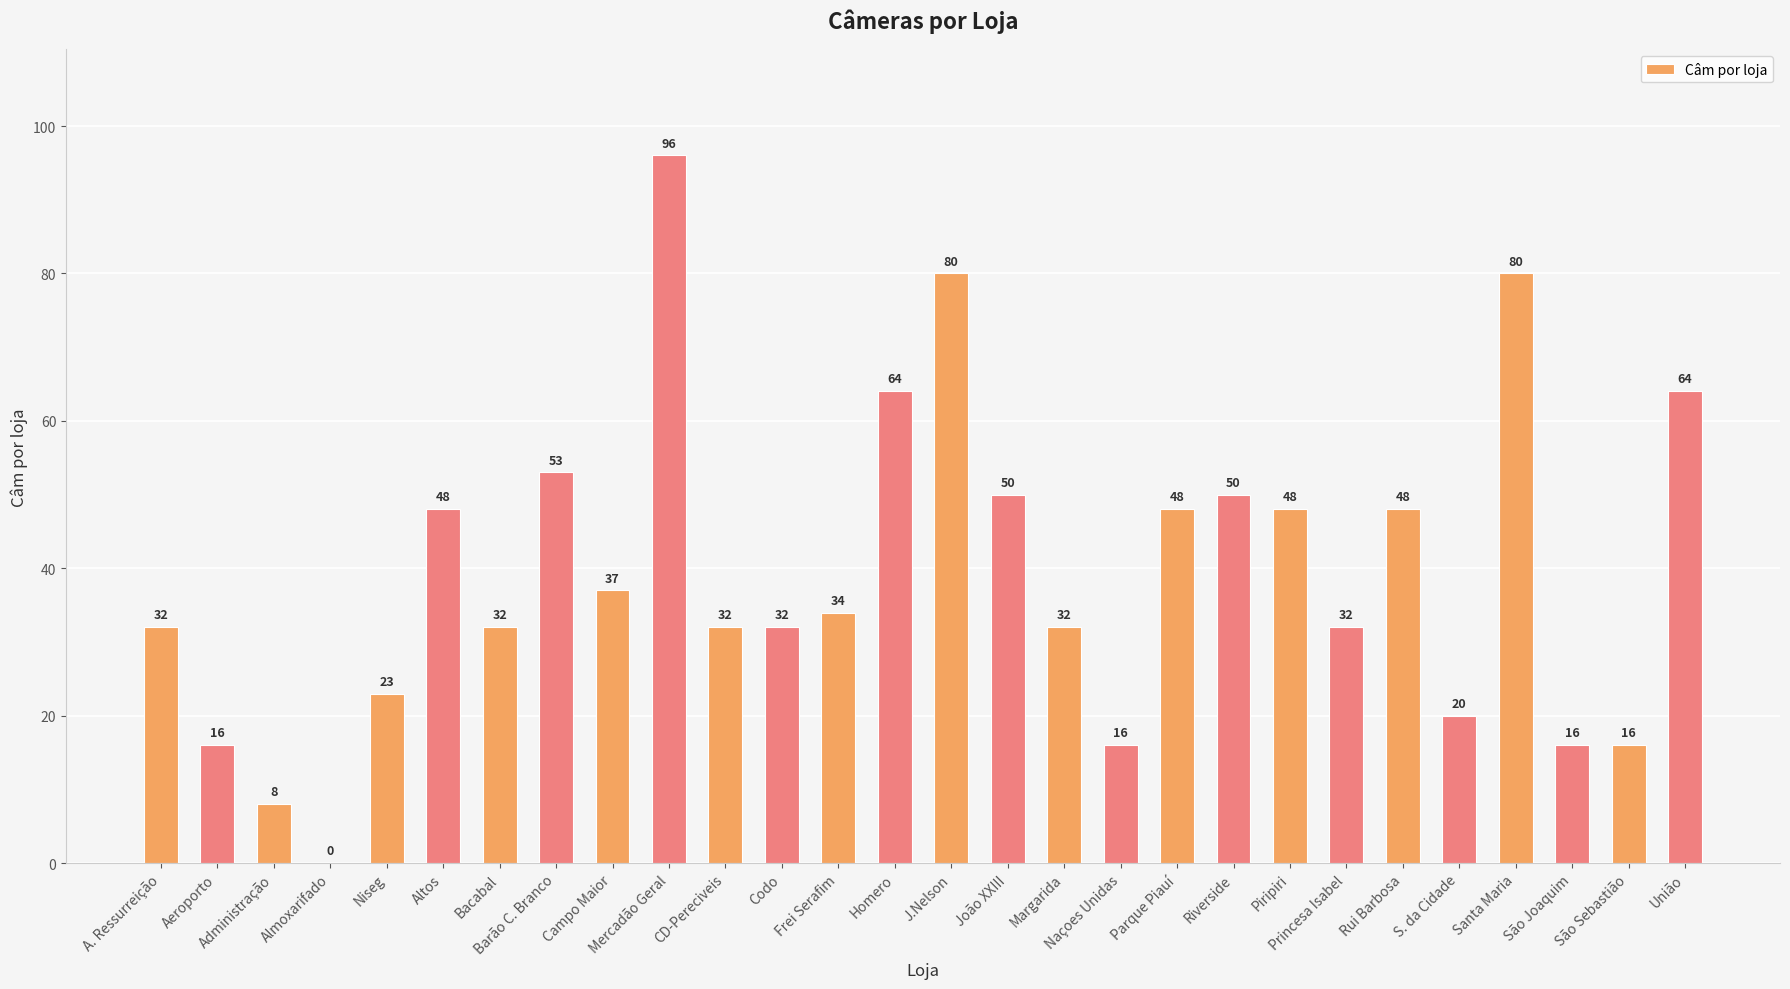

At which label does the data first exceed 34?

Altos